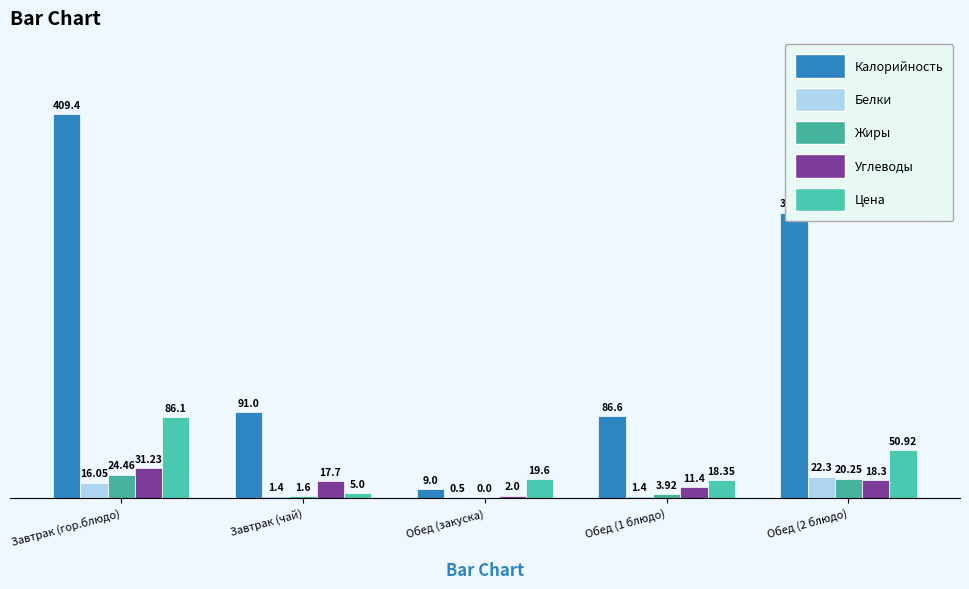

Reading left to right, list all the values displayed in this chart.

Калорийность: 409.4	91.0	9.0	86.6	304.5
Белки: 16.1	1.4	0.5	1.4	22.3
Жиры: 24.5	1.6	0.0	3.9	20.2
Углеводы: 31.2	17.7	2.0	11.4	18.3
Цена: 86.1	5.0	19.6	18.4	50.9